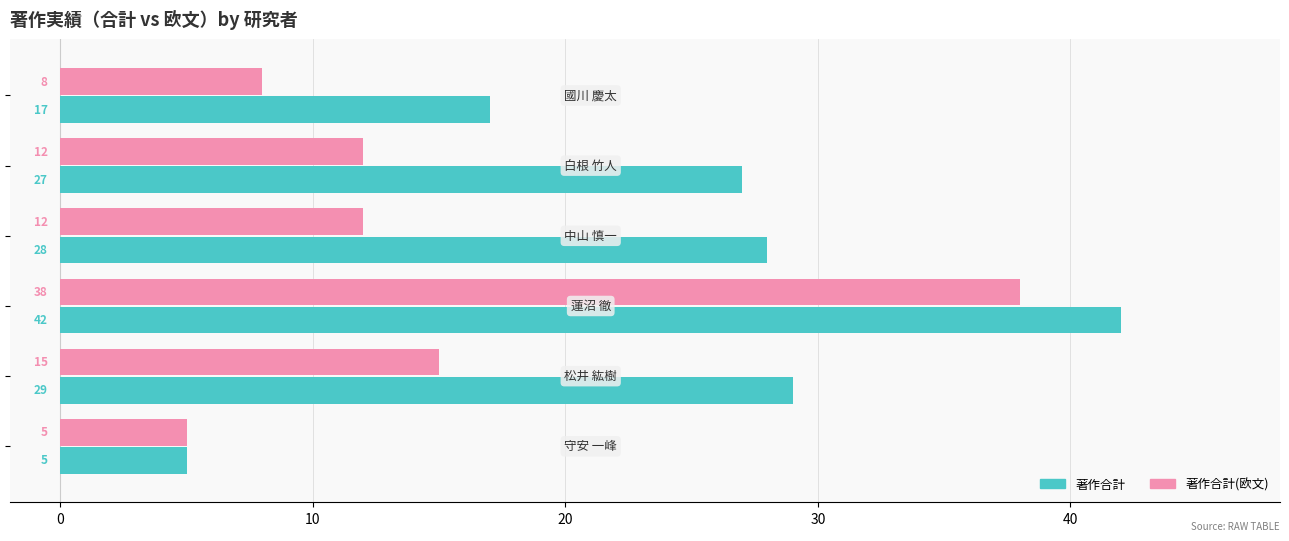

What is the difference between the second highest and second lowest values in the 著作合計(欧文) series?

7